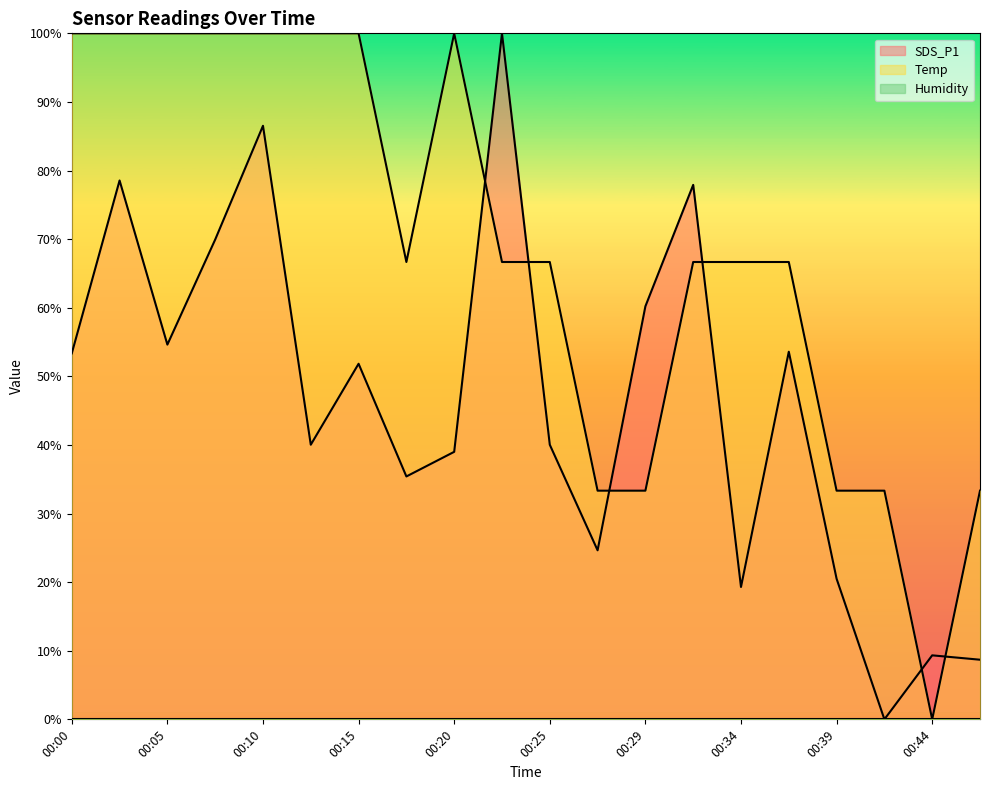

Between which two adjacent categories do Temp and SDS_P1 first intersect?

00:20 and 00:22